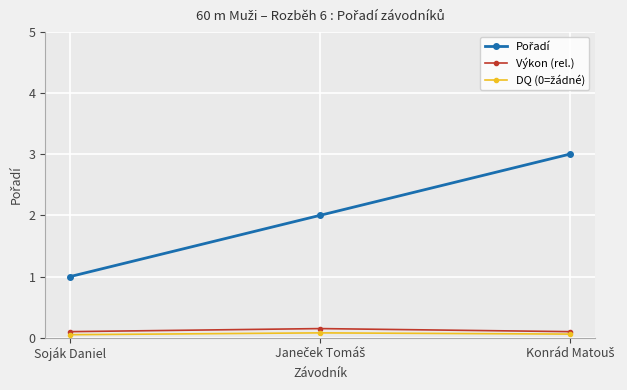

What is the label of the 3rd point from the right?

Soják Daniel